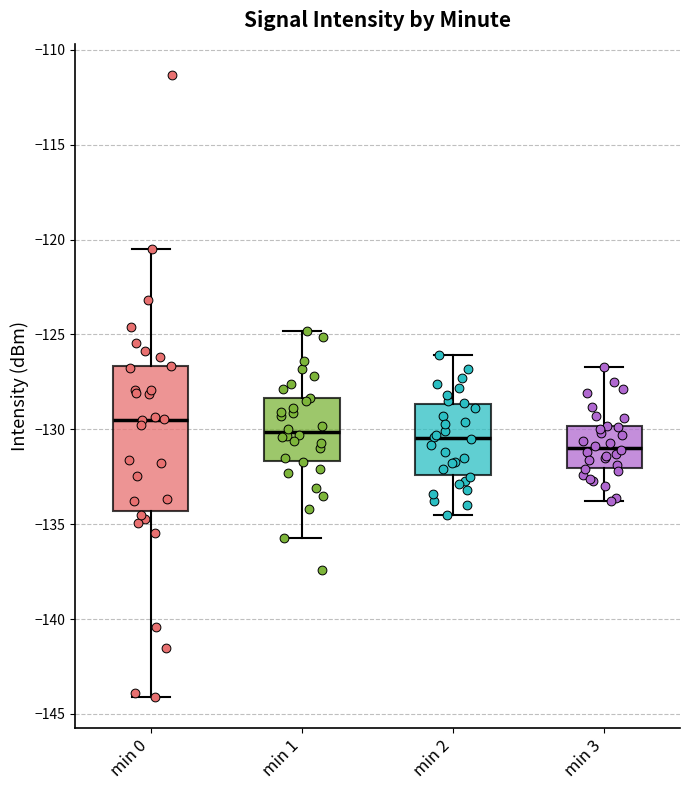

Comparing the boxes themselves (not the whiskers), which one is the tallest?

min 0